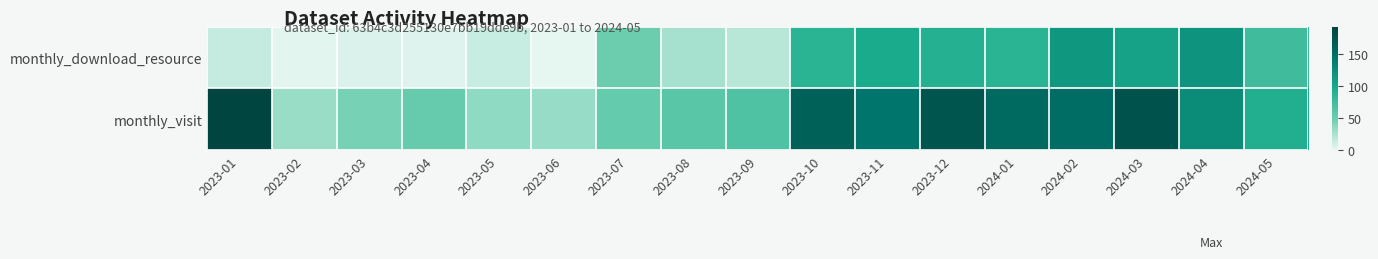

Between 2023-08 and 2023-12, which series saw the biggest shift?

monthly_visit